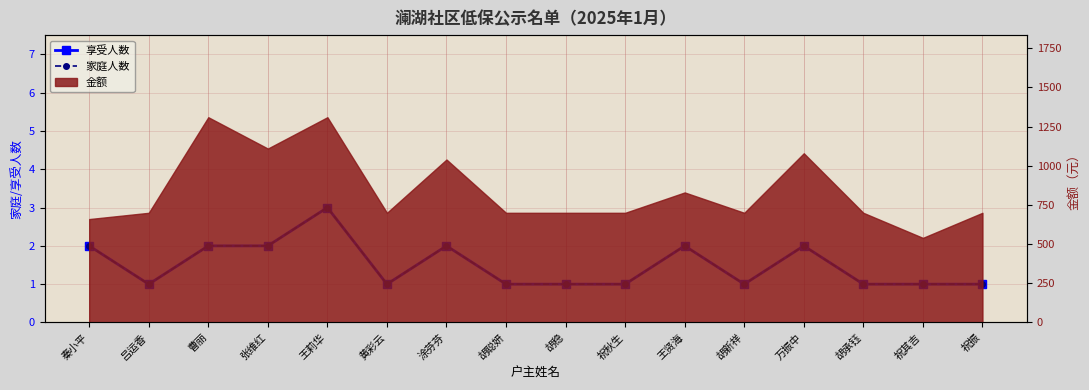

What is the label of the 10th point from the left?

祝秋生